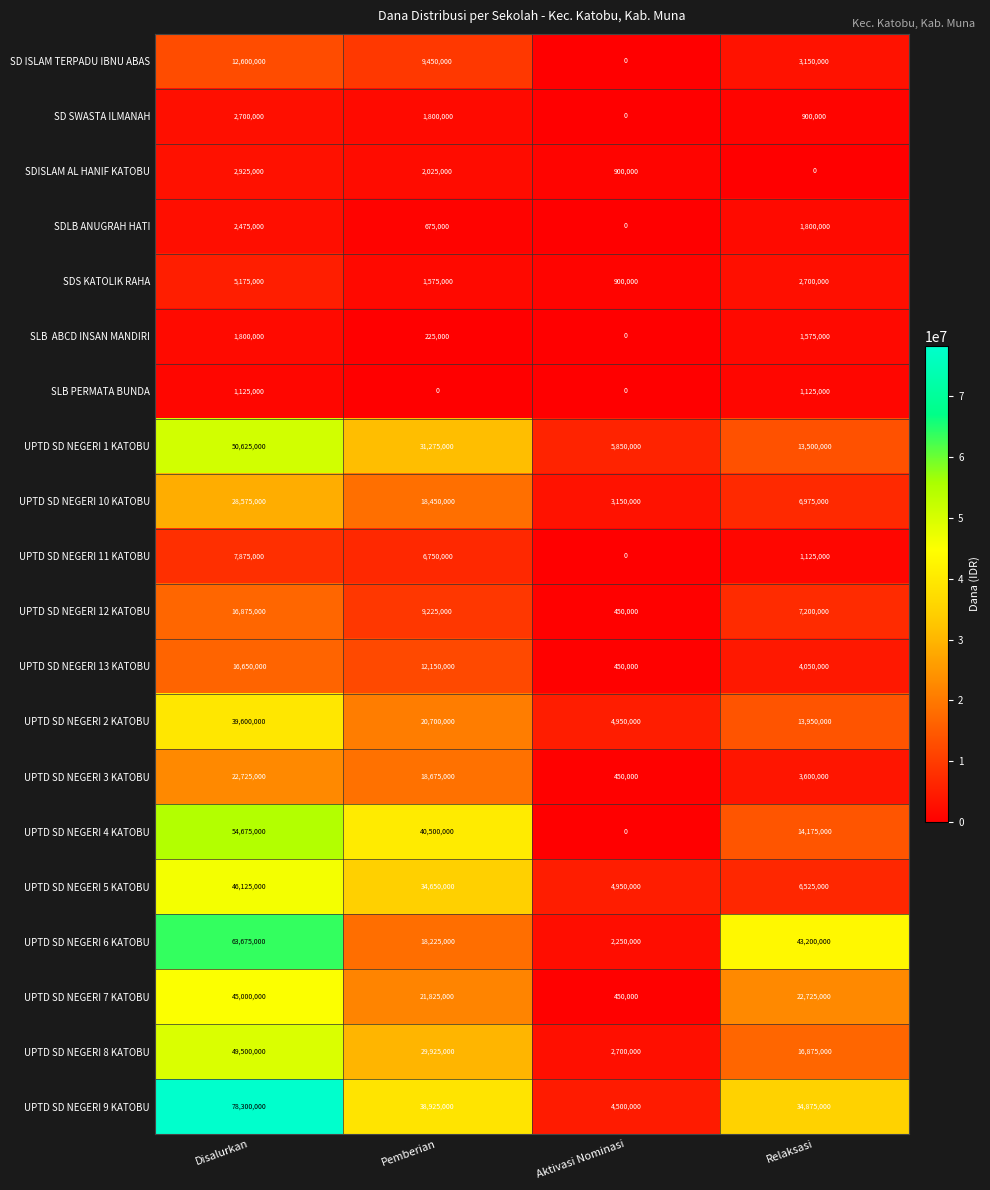

Count the UPTD SD NEGERI 2 KATOBU values in the range 13950000 to 39600000.

3